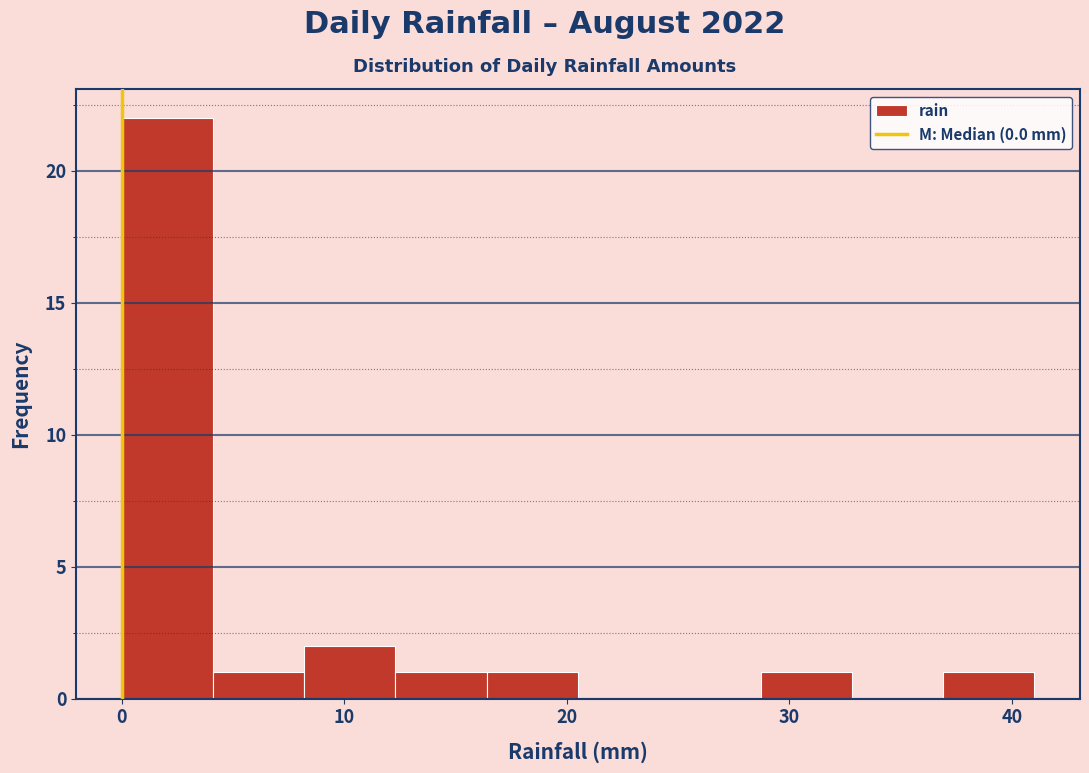

Reading left to right, list every bar in this chart as the range it spans on the x-axis followed by its height. Neither the bar edges nor the heights are printed on the chart, so give them approximately, as read against the axes.

0.0 to 4.1: 22
4.1 to 8.2: 1
8.2 to 12.3: 2
12.3 to 16.4: 1
16.4 to 20.5: 1
20.5 to 24.6: 0
24.6 to 28.7: 0
28.7 to 32.8: 1
32.8 to 36.9: 0
36.9 to 41.0: 1